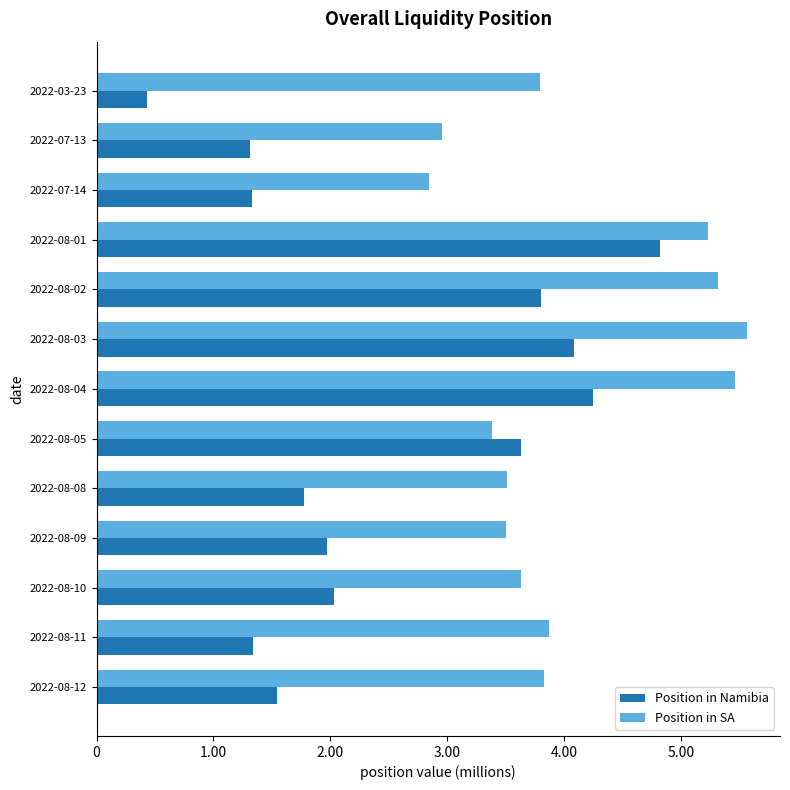

List the series in order of their overall mean, highest first.

Position in SA, Position in Namibia